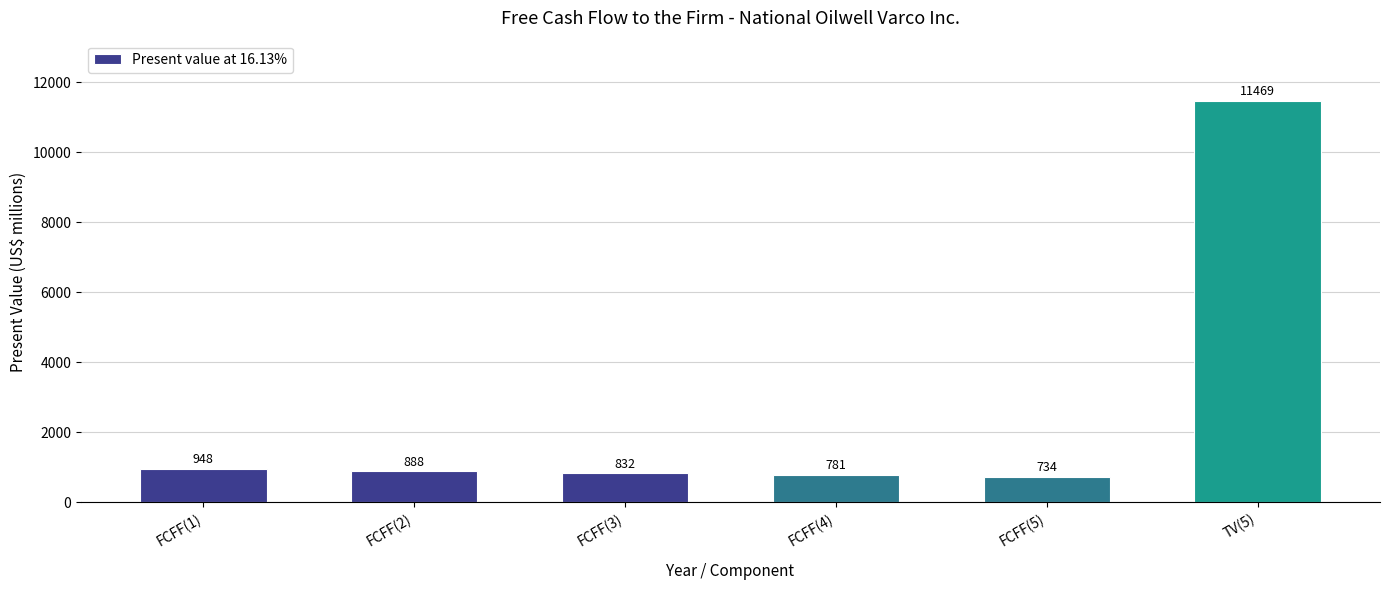

Rank the categories by value from highest to lowest.

TV(5), FCFF(1), FCFF(2), FCFF(3), FCFF(4), FCFF(5)